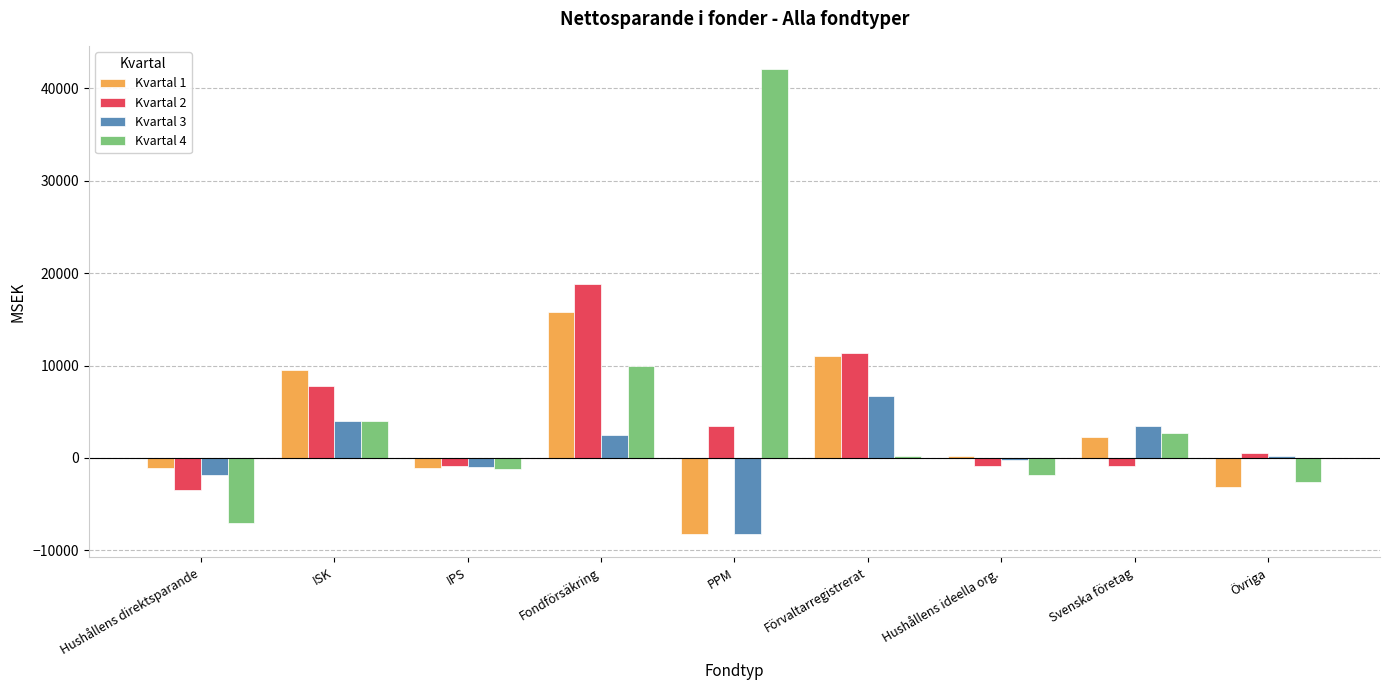

The Kvartal 1 series shows 15832.1 at Fondförsäkring. True or false?

True